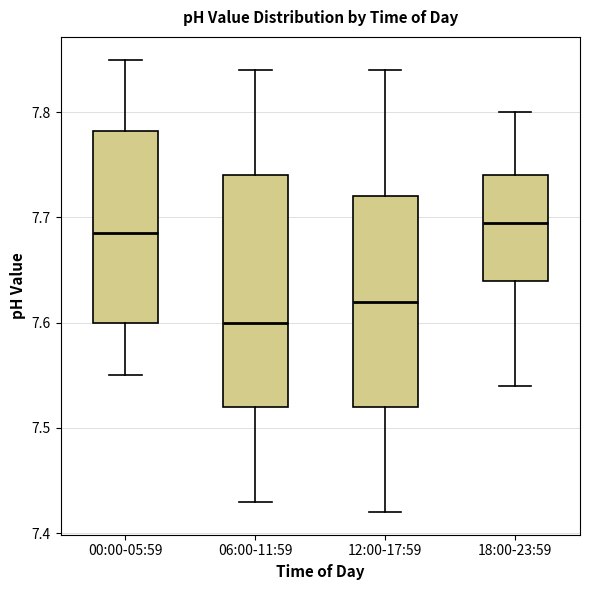

Which box is the tallest, from its lower edge to its upper edge?

06:00-11:59